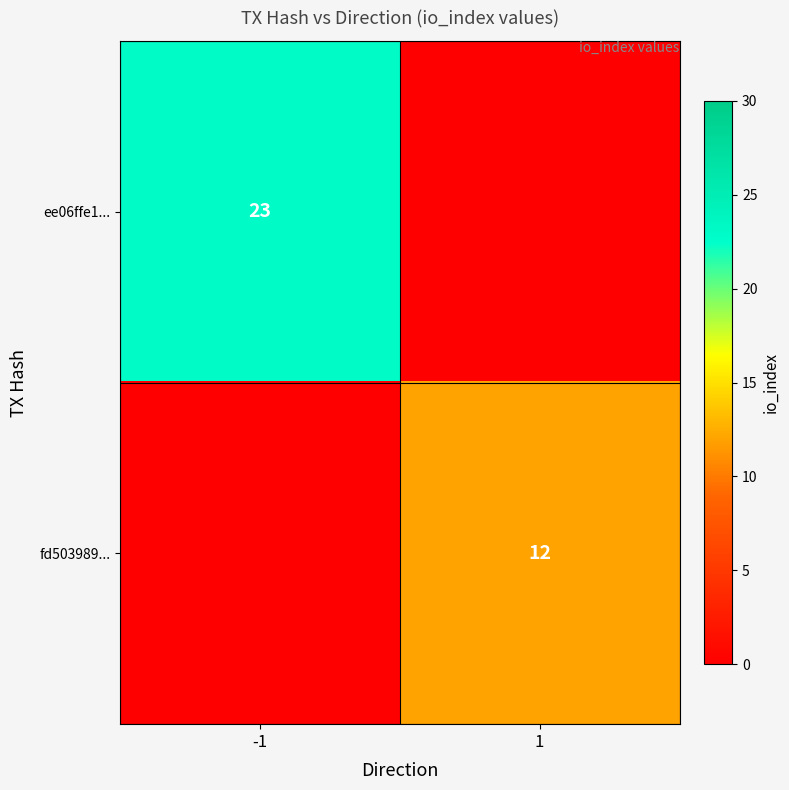

Which category has the highest value across all series?

-1